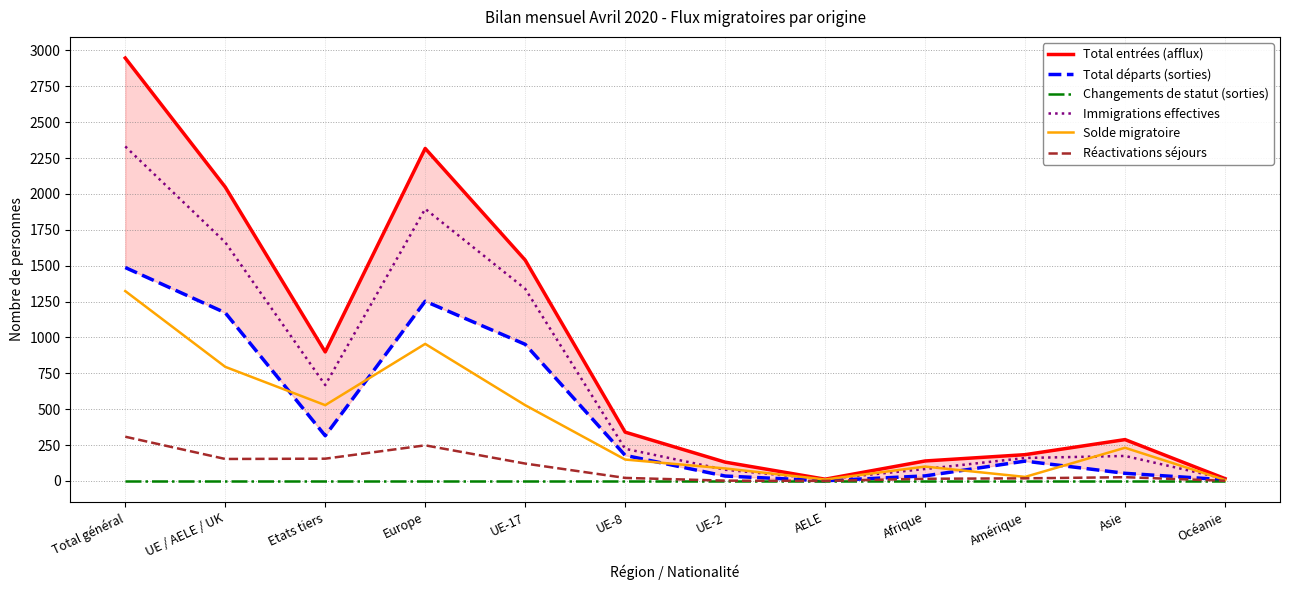

Reading left to right, transcribe all the data shown in this chart.

Total entrées (afflux): Total général=2947	UE / AELE / UK=2048	Etats tiers=899	Europe=2317	UE-17=1539	UE-8=340	UE-2=131	AELE=12	Afrique=139	Amérique=183	Asie=288	Océanie=16
Total départs (sorties): Total général=1487	UE / AELE / UK=1172	Etats tiers=315	Europe=1252	UE-17=952	UE-8=178	UE-2=34	AELE=1	Afrique=35	Amérique=138	Asie=53	Océanie=8
Changements de statut (sorties): Total général=0	UE / AELE / UK=0	Etats tiers=0	Europe=0	UE-17=0	UE-8=0	UE-2=0	AELE=0	Afrique=0	Amérique=0	Asie=0	Océanie=0
Immigrations effectives: Total général=2331	UE / AELE / UK=1663	Etats tiers=668	Europe=1896	UE-17=1339	UE-8=224	UE-2=78	AELE=12	Afrique=83	Amérique=160	Asie=174	Océanie=15
Solde migratoire: Total général=1323	UE / AELE / UK=795	Etats tiers=528	Europe=955	UE-17=528	UE-8=149	UE-2=87	AELE=10	Afrique=100	Amérique=28	Asie=231	Océanie=7
Réactivations séjours: Total général=308	UE / AELE / UK=153	Etats tiers=155	Europe=248	UE-17=121	UE-8=21	UE-2=2	AELE=0	Afrique=15	Amérique=18	Asie=26	Océanie=1